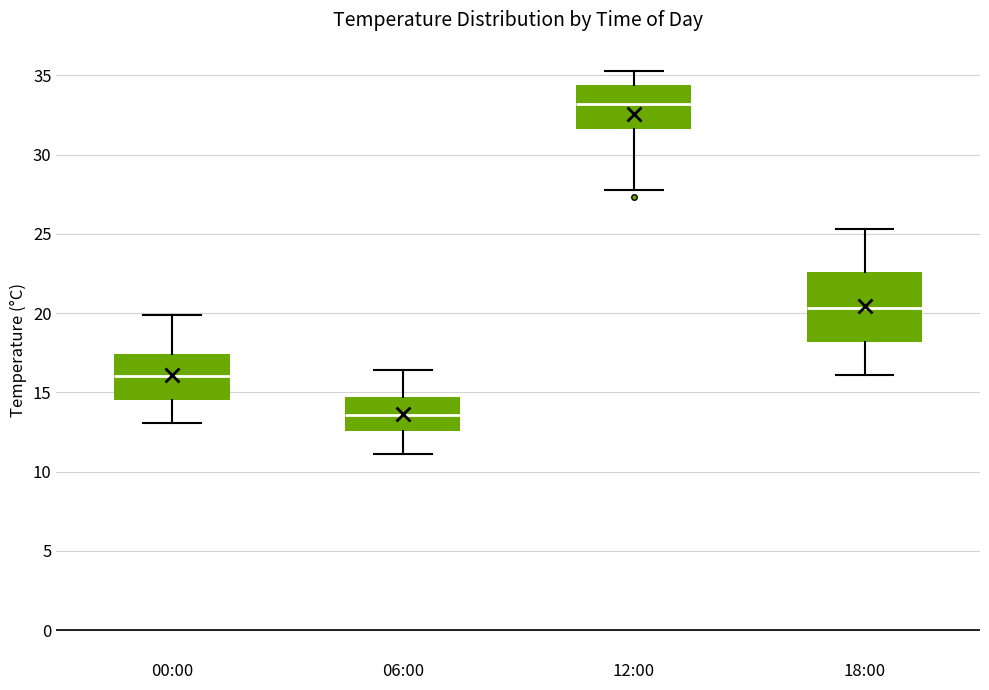

Where does the median line of the box for 18:00 sit on the y-axis? The values are not printed on the chart, so give them approximately, as read against the axis.

20.5